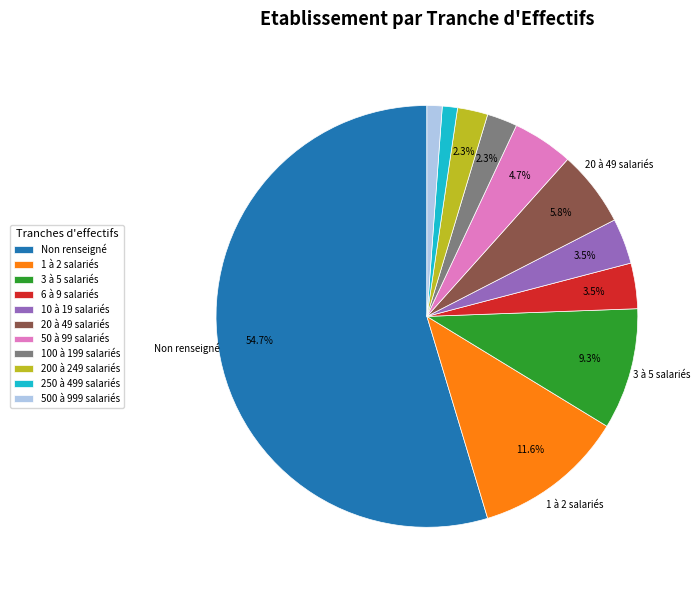

To the nearest percent, what is the average slice percentage?

9%